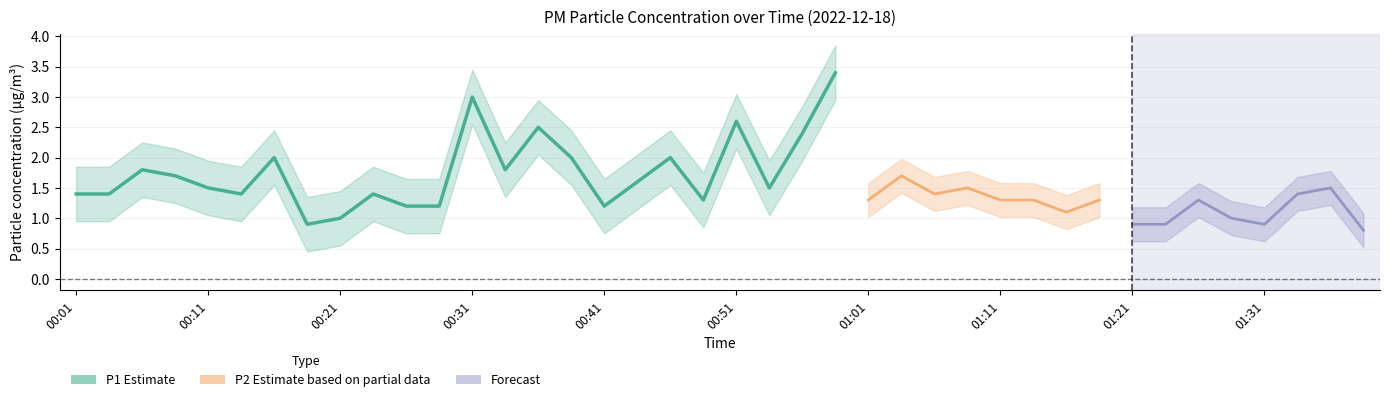

The P2 series shows 1.7 at 00:09. True or false?

False